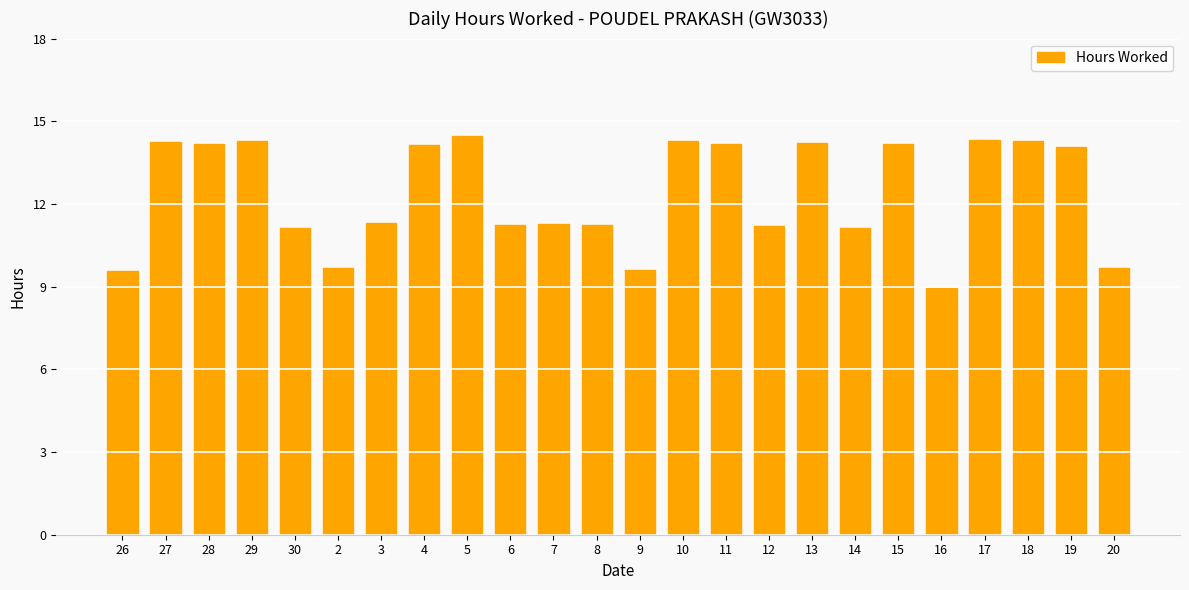

True or false: the data shows 11.1 at 14.

True